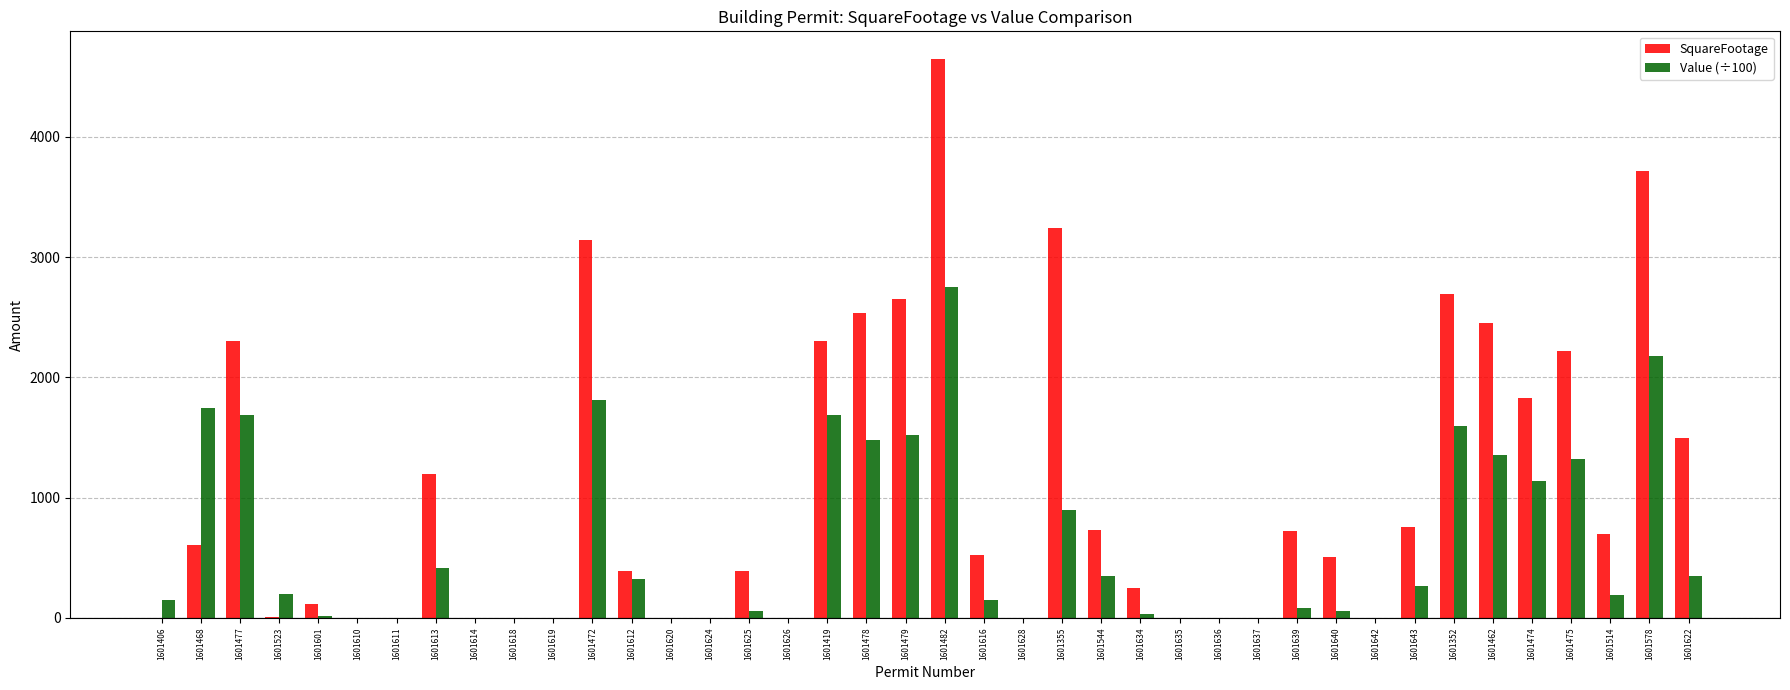

What is the average value of the Value (÷100) series?

595.3